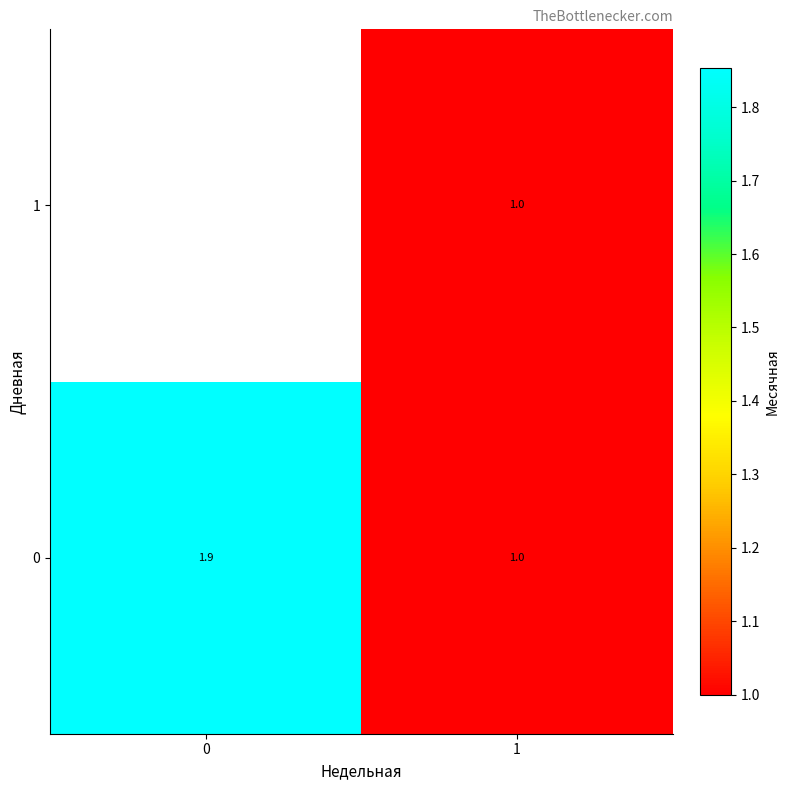

At how many categories does at least one series exceed 1?

1